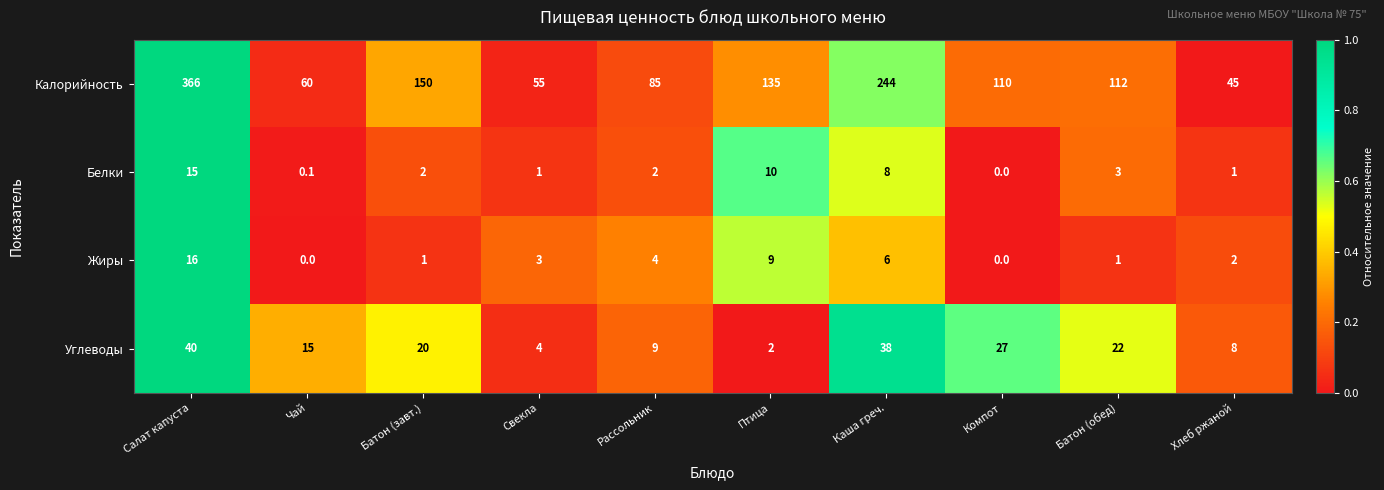

Which series has the largest range (max minus min)?

Калорийность